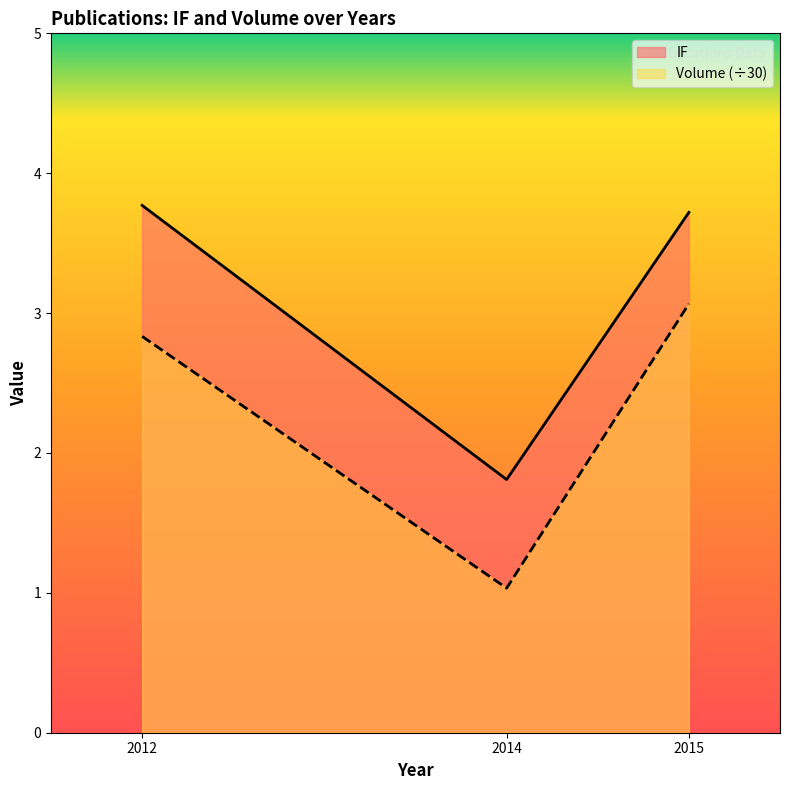

What is the difference between the highest and lowest values at 2015?

0.7